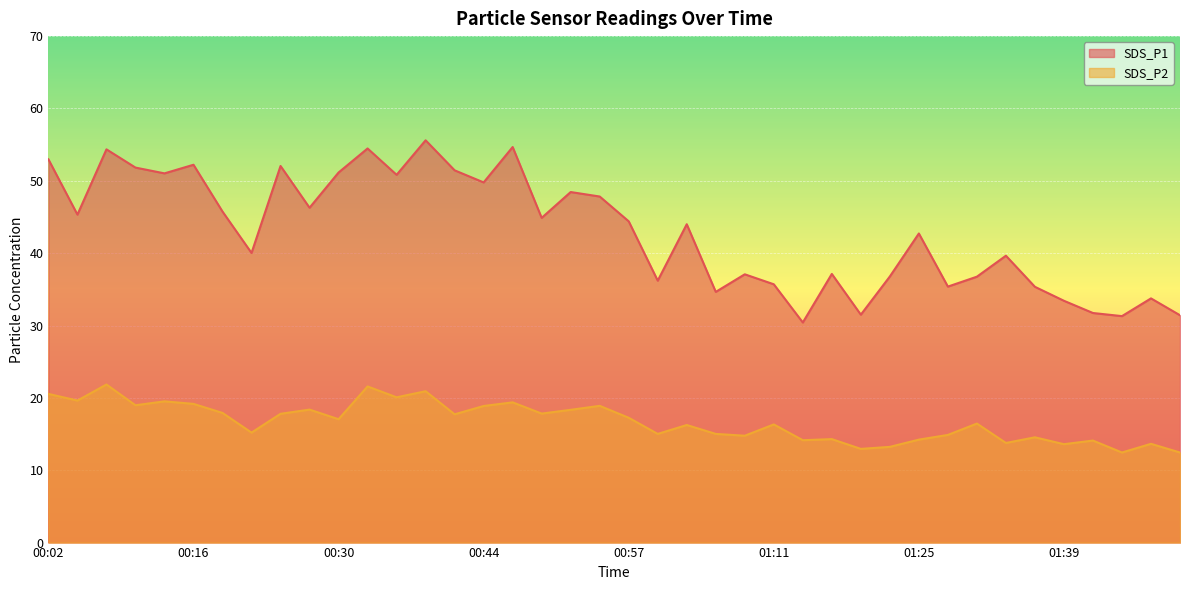

How many values in the SDS_P1 series exceed 44?

20